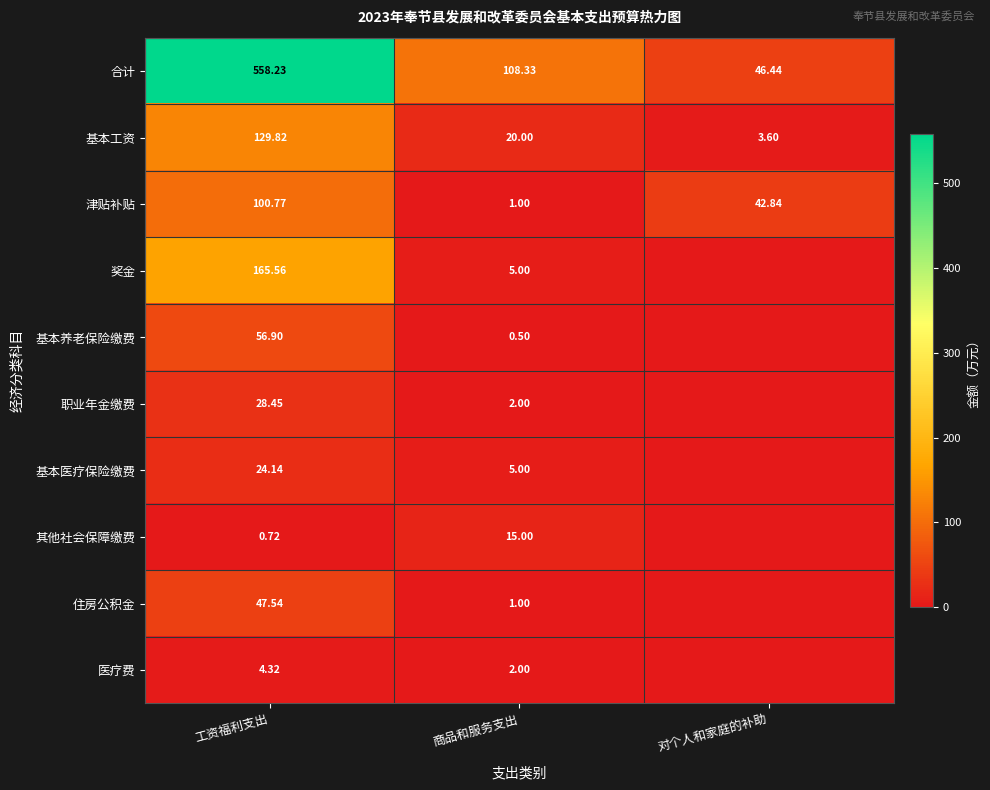

True or false: 合计 has a value of 23.7 at 对个人和家庭的补助.

False